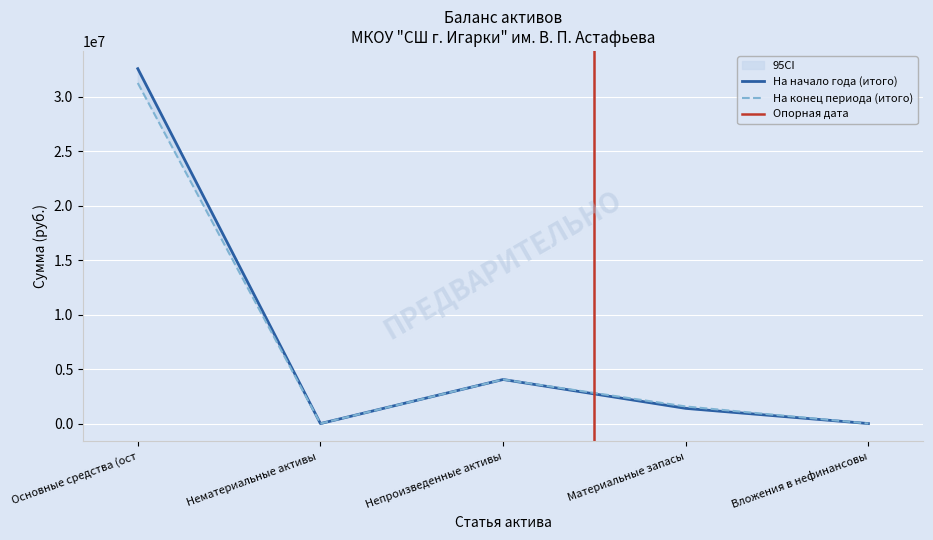

Is it true that На конец периода (итого) equals 1570712.6 at Материальные запасы?

True